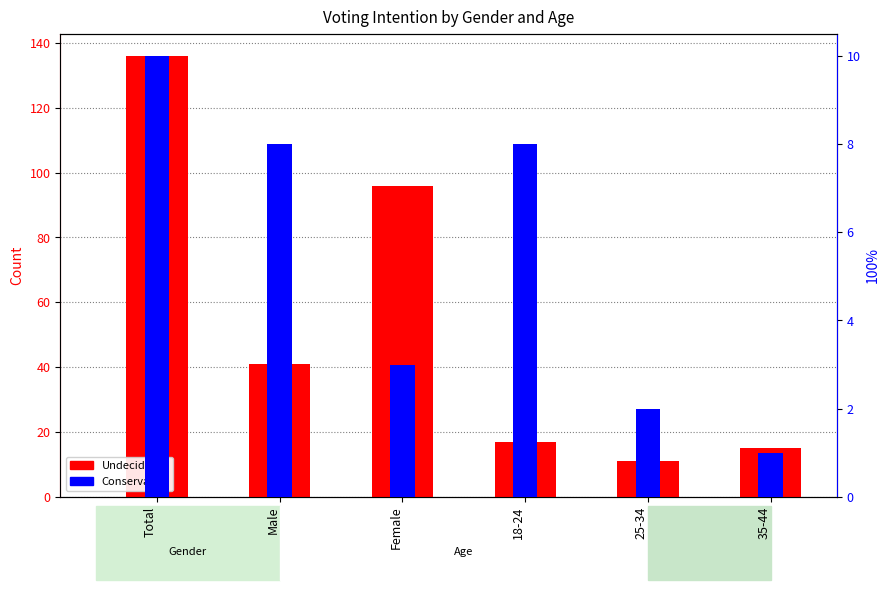

List the labels in order of Undecided value, smallest first.

25-34, 35-44, 18-24, Male, Female, Total